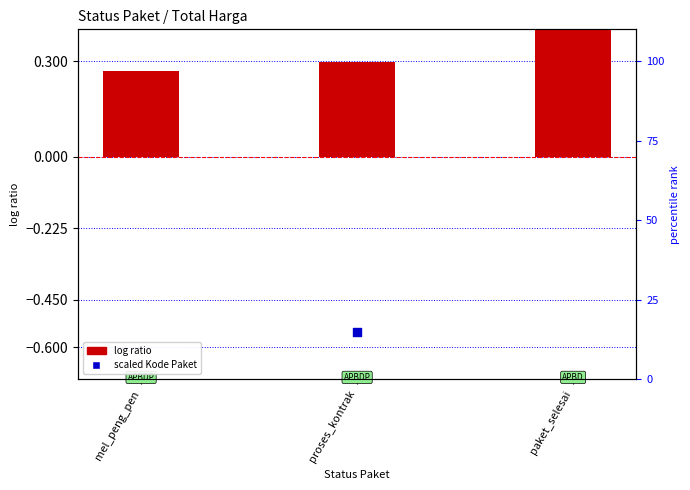

Is the value of scaled Kode Paket at proses_kontrak greater than the value of log ratio at proses_kontrak?

No